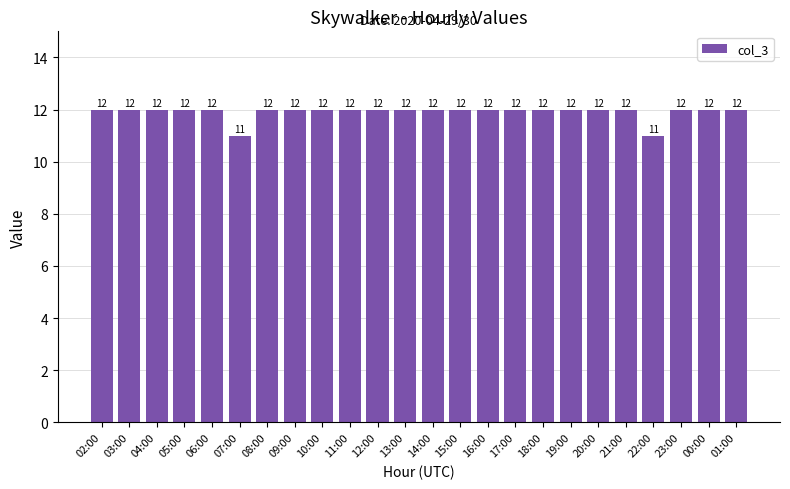

What is the label of the 15th bar from the right?

11:00